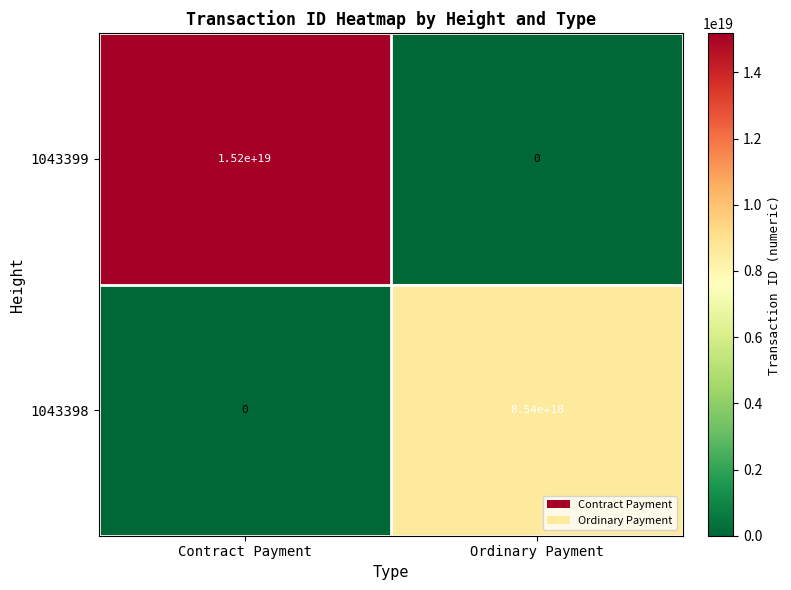

Which series has the largest total across all categories?

1043399